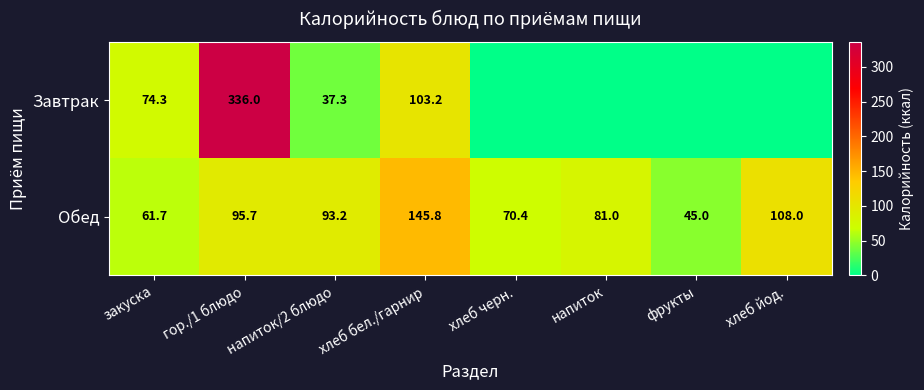

Is the value of Завтрак at закуска greater than the value of Обед at напиток?

No